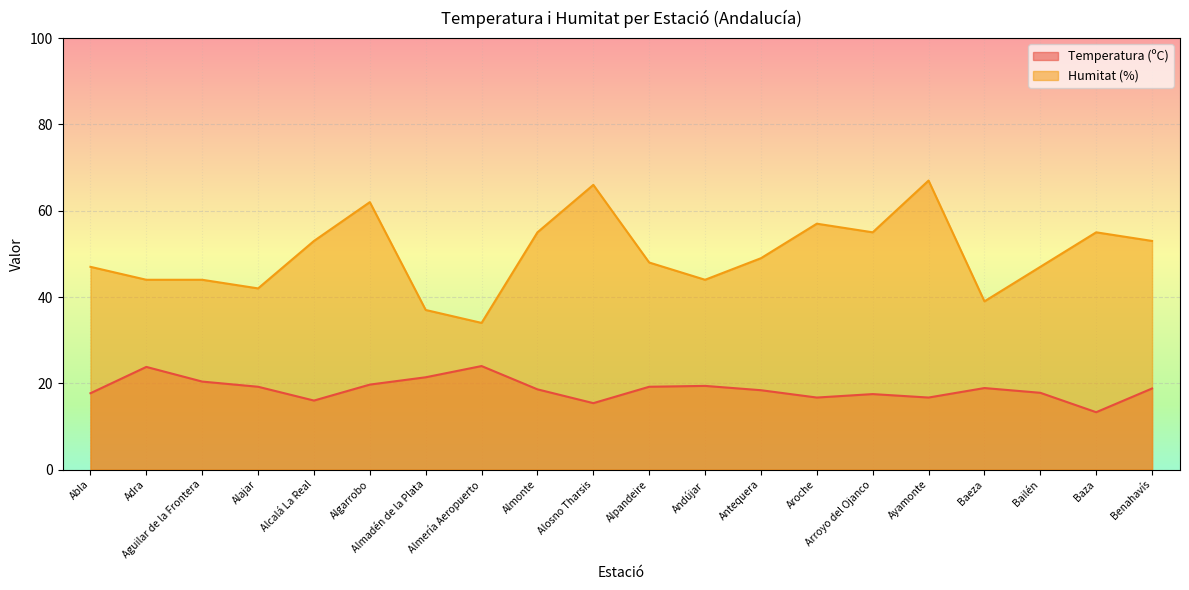

What is the total value across all series at Bailén?

64.8